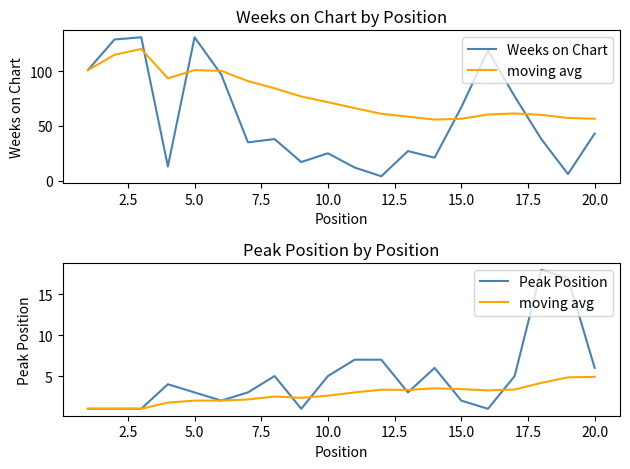

What is the difference between the maximum and second lowest values in the moving avg series?

3.9